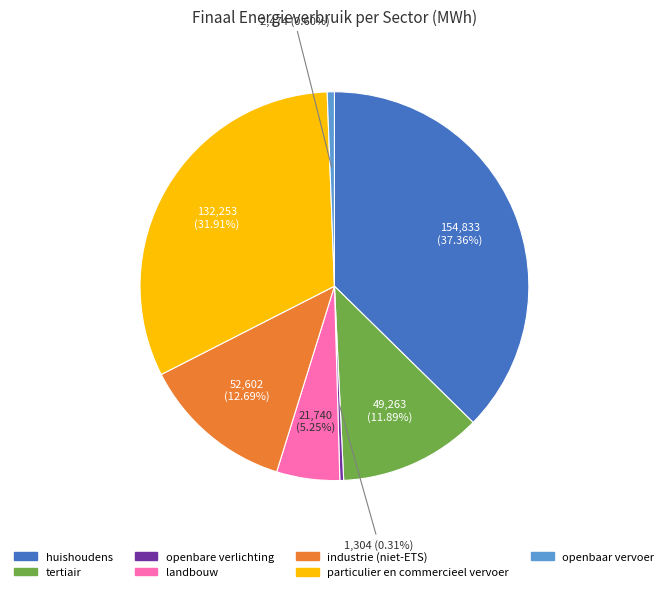

To the nearest percent, what is the difference between the largest and smallest slice percentages?

37%